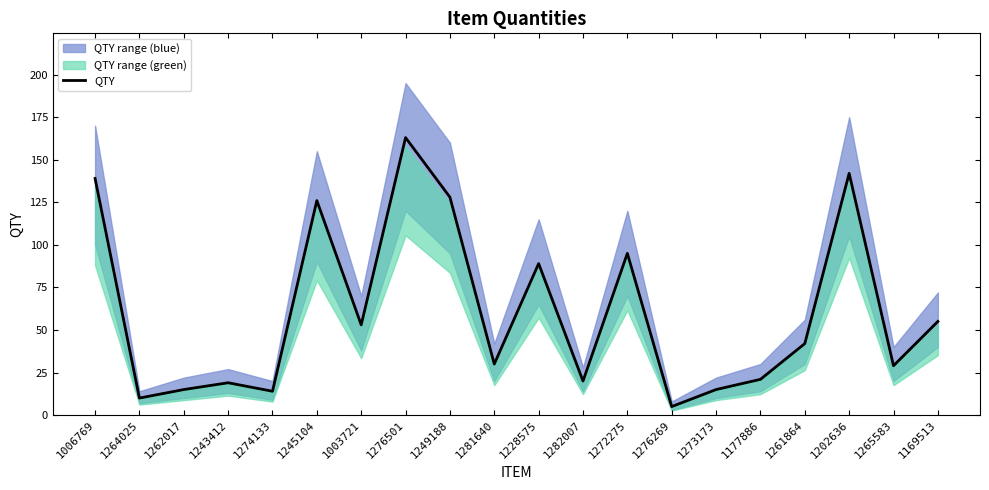

How many points are higher than both their immediate neighbors (excluding endpoints)?

6